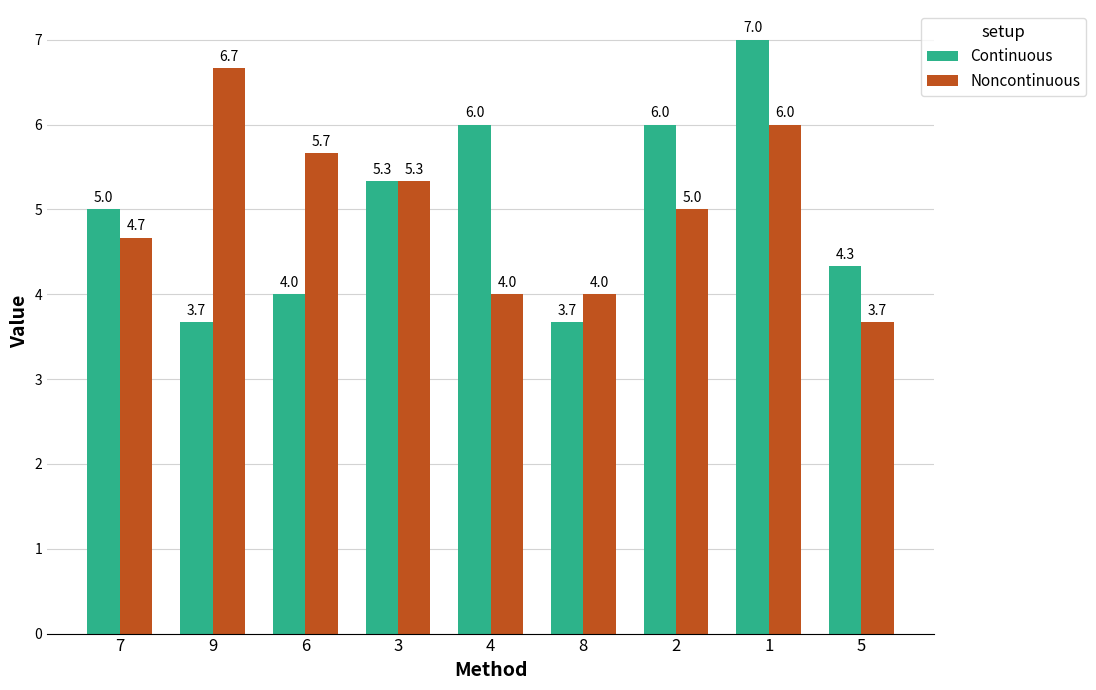

What is the total value across all series at 2?

11.0